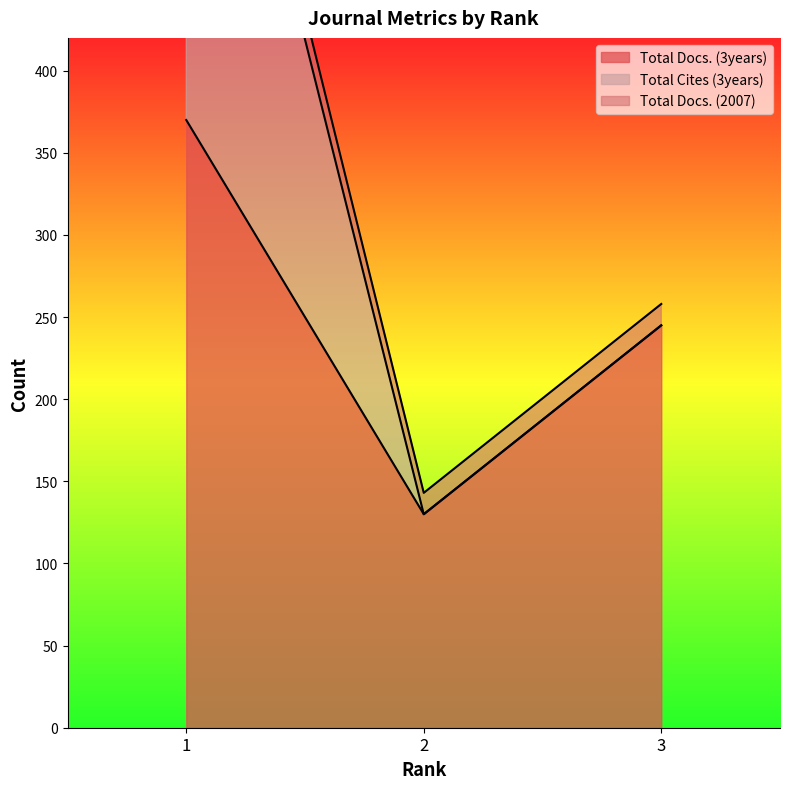

What is the average value of the Total Cites (3years) series?

376